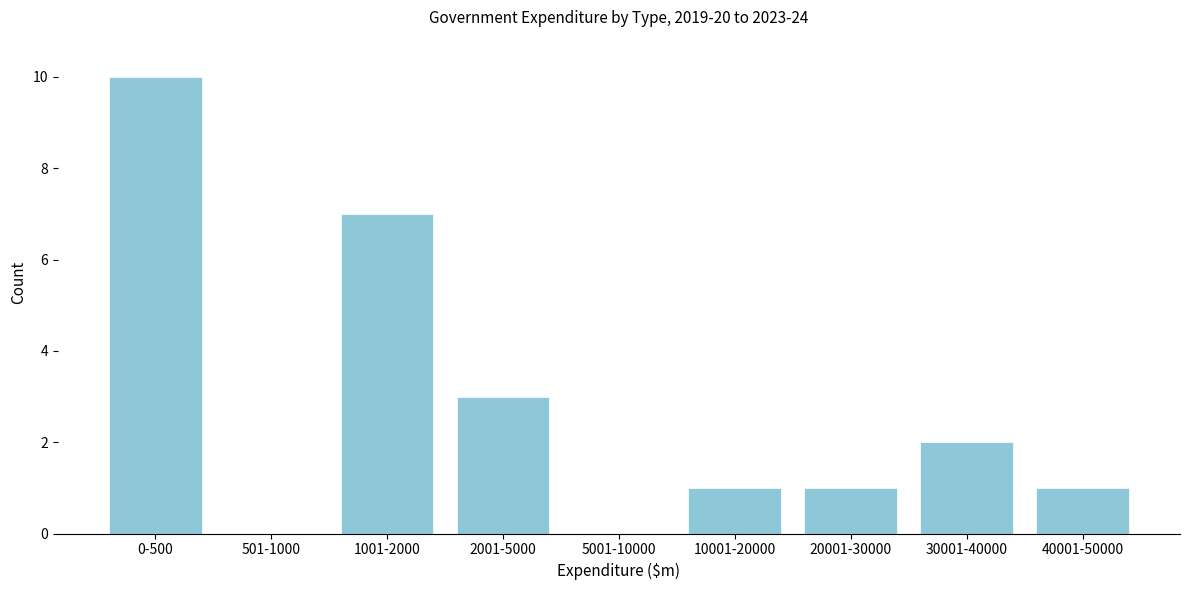

Reading left to right, list all the values displayed in this chart.

0-500=10	501-1000=0	1001-2000=7	2001-5000=3	5001-10000=0	10001-20000=1	20001-30000=1	30001-40000=2	40001-50000=1